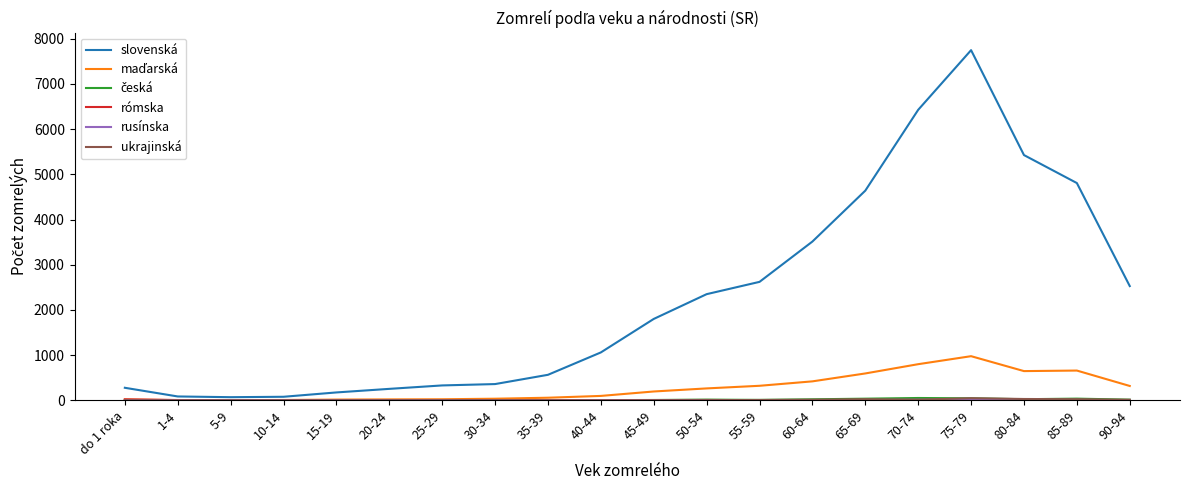

What is the difference between the highest and lowest values at 5-9?

70